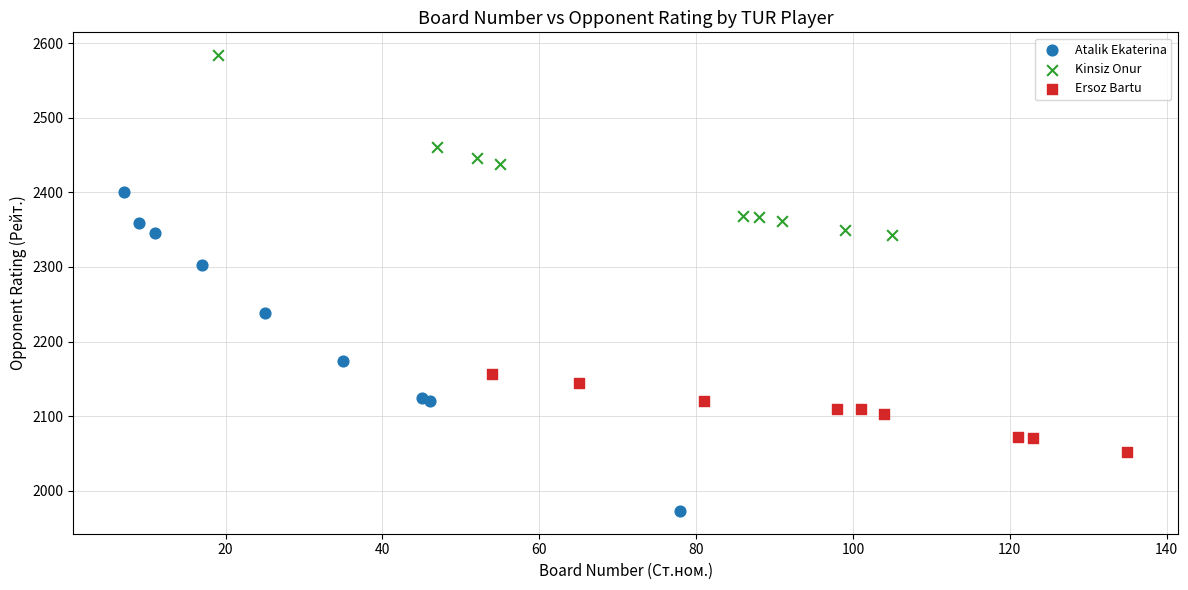

Which series has the largest Y range (max minus min)?

Atalik Ekaterina